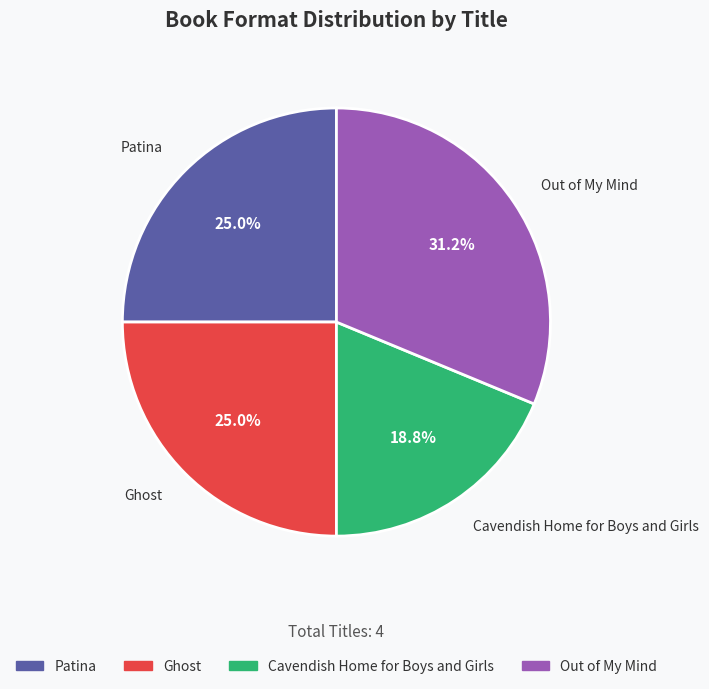

What is the largest slice in the pie chart?

Out of My Mind